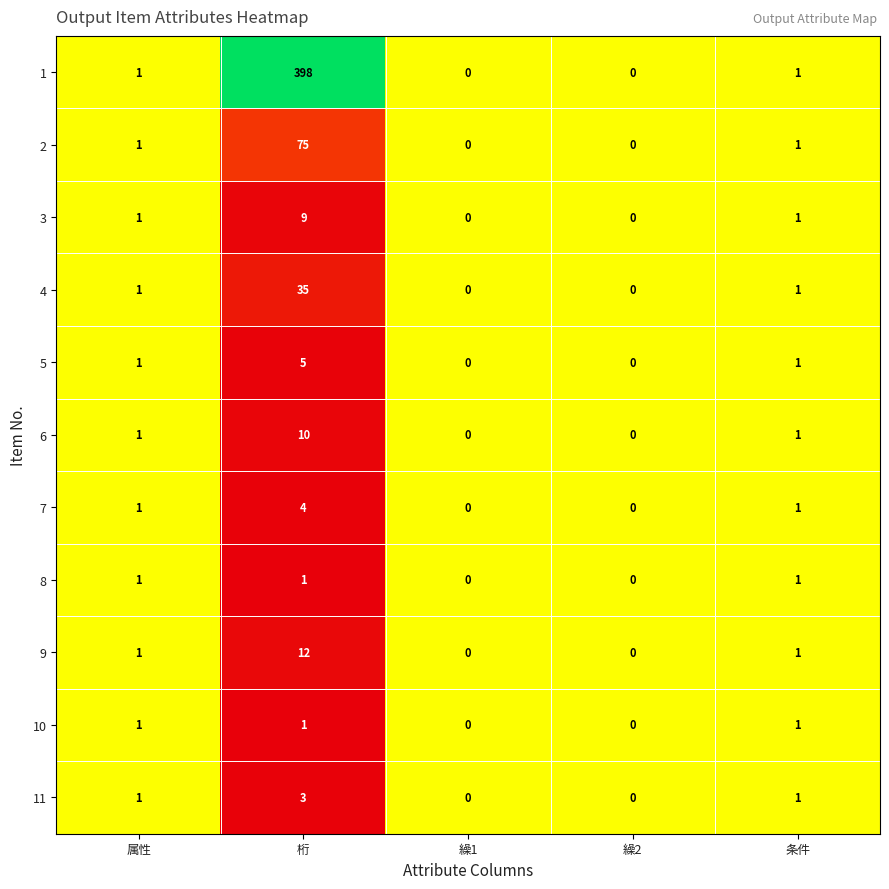

At which category is the sum across all series the highest?

桁